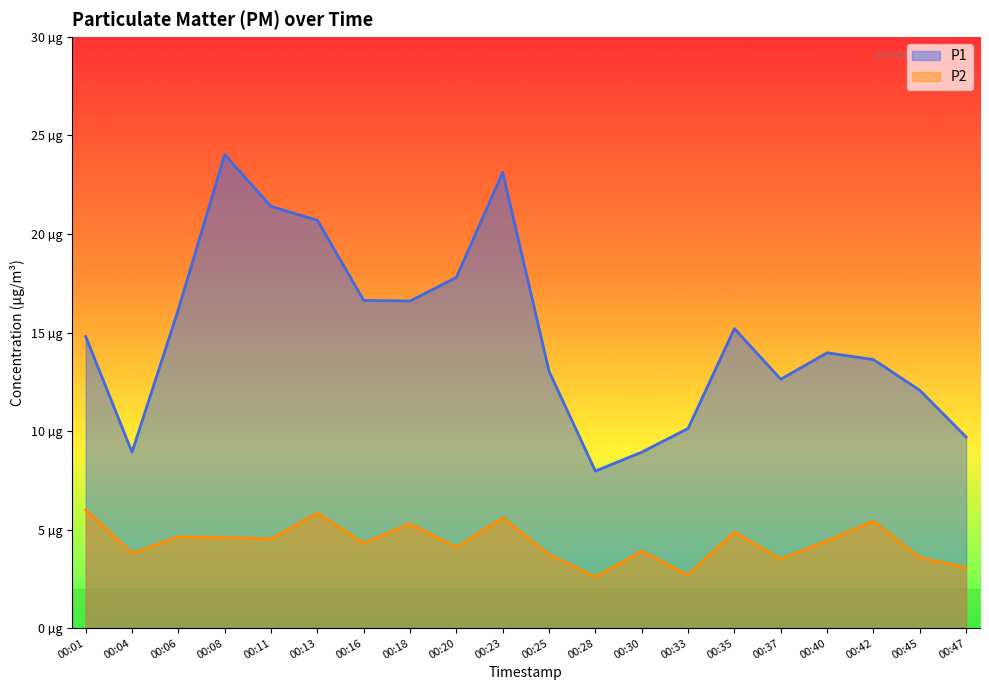

How many values in the P2 series are below 4?

8